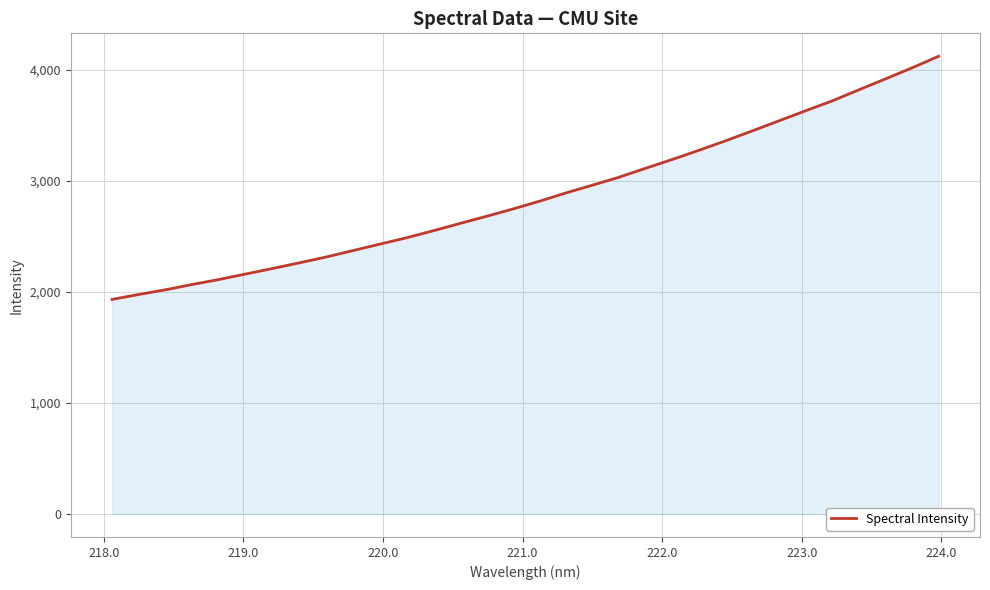

What is the maximum value shown in the chart?

4121.2